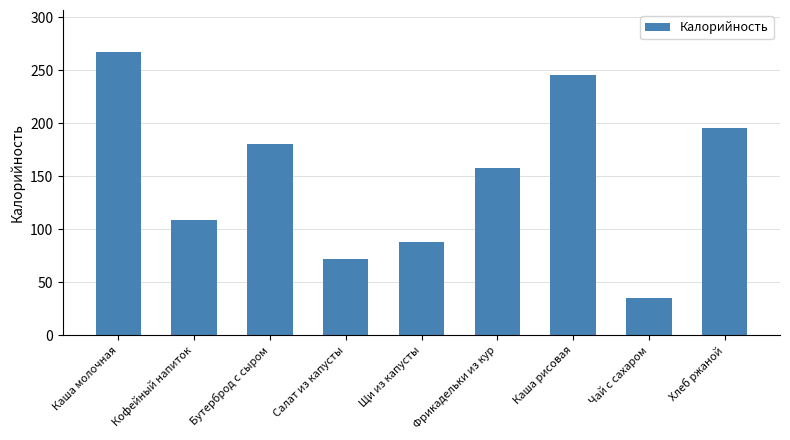

Reading right to left, extract all data points from this chart.

Хлеб ржаной=195.3	Чай с сахаром=35.0	Каша рисовая=246.0	Фрикадельки из кур=158.0	Щи из капусты=88.0	Салат из капусты=72.0	Бутерброд с сыром=181.0	Кофейный напиток=109.0	Каша молочная=267.0